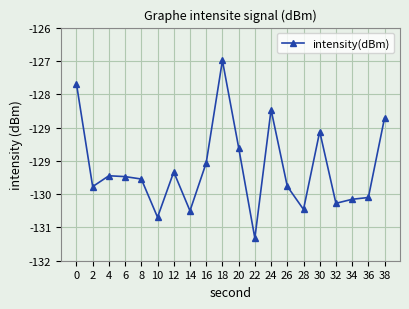

Does the chart have visible grid lines?

Yes